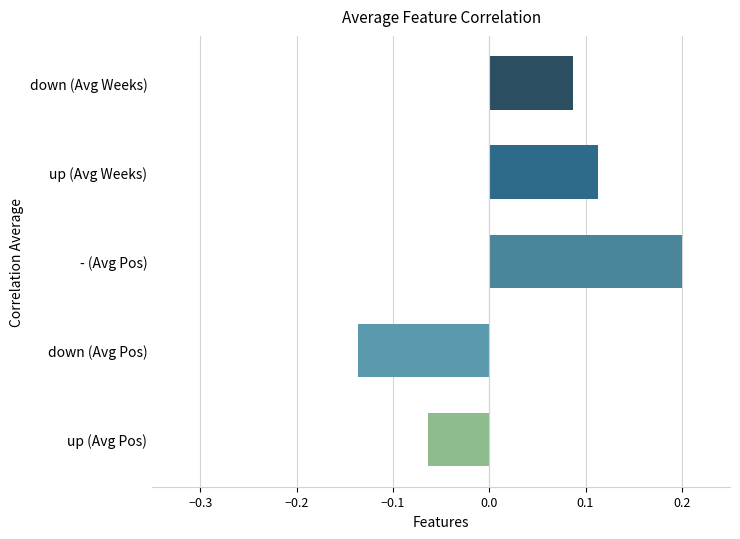

What is the change in value from up (Avg Pos) to down (Avg Weeks)?

+0.2